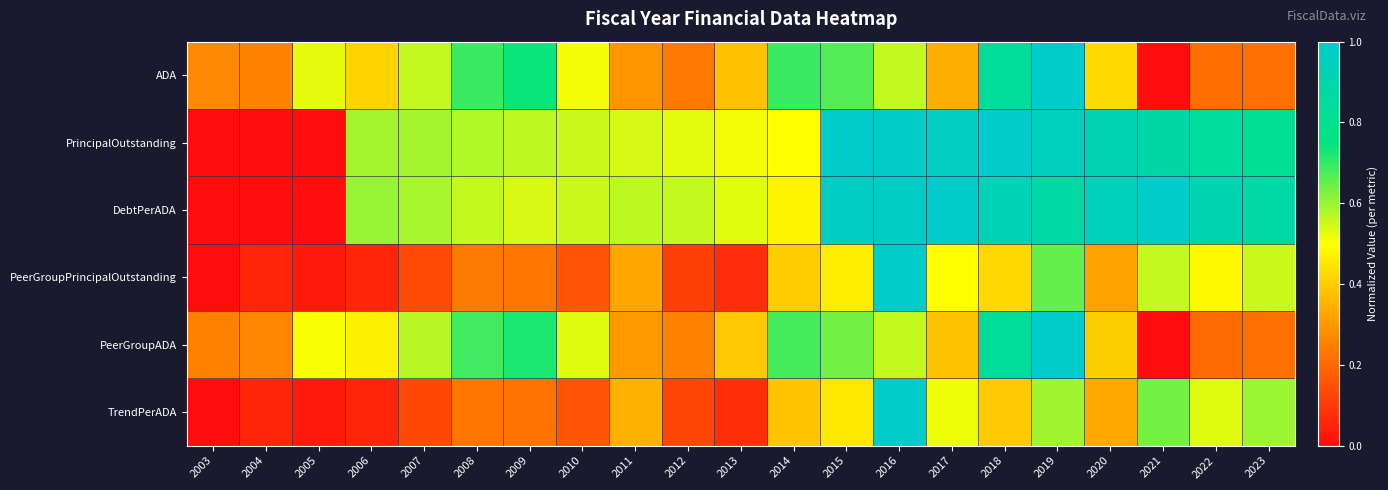

Reading left to right, transcribe all the data shown in this chart.

ADA: 2003=0.3	2004=0.3	2005=0.5	2006=0.4	2007=0.6	2008=0.7	2009=0.7	2010=0.5	2011=0.3	2012=0.2	2013=0.4	2014=0.7	2015=0.7	2016=0.6	2017=0.3	2018=0.8	2019=1.0	2020=0.4	2021=0.0	2022=0.2	2023=0.2
PrincipalOutstanding: 2003=0.0	2004=0.0	2005=0.0	2006=0.6	2007=0.6	2008=0.6	2009=0.6	2010=0.6	2011=0.5	2012=0.5	2013=0.5	2014=0.5	2015=1.0	2016=1.0	2017=1.0	2018=1.0	2019=1.0	2020=0.9	2021=0.9	2022=0.9	2023=0.8
DebtPerADA: 2003=0.0	2004=0.0	2005=0.0	2006=0.6	2007=0.6	2008=0.6	2009=0.5	2010=0.6	2011=0.6	2012=0.6	2013=0.5	2014=0.5	2015=1.0	2016=1.0	2017=1.0	2018=0.9	2019=0.9	2020=0.9	2021=1.0	2022=0.9	2023=0.9
PeerGroupPrincipalOutstanding: 2003=0.0	2004=0.1	2005=0.0	2006=0.1	2007=0.1	2008=0.2	2009=0.2	2010=0.2	2011=0.3	2012=0.1	2013=0.1	2014=0.4	2015=0.5	2016=1.0	2017=0.5	2018=0.4	2019=0.7	2020=0.3	2021=0.6	2022=0.5	2023=0.6
PeerGroupADA: 2003=0.3	2004=0.3	2005=0.5	2006=0.5	2007=0.6	2008=0.7	2009=0.7	2010=0.5	2011=0.3	2012=0.3	2013=0.4	2014=0.7	2015=0.6	2016=0.6	2017=0.4	2018=0.8	2019=1.0	2020=0.4	2021=0.0	2022=0.2	2023=0.2
TrendPerADA: 2003=0.0	2004=0.1	2005=0.0	2006=0.1	2007=0.1	2008=0.2	2009=0.2	2010=0.2	2011=0.3	2012=0.1	2013=0.1	2014=0.4	2015=0.5	2016=1.0	2017=0.5	2018=0.4	2019=0.6	2020=0.3	2021=0.6	2022=0.5	2023=0.6